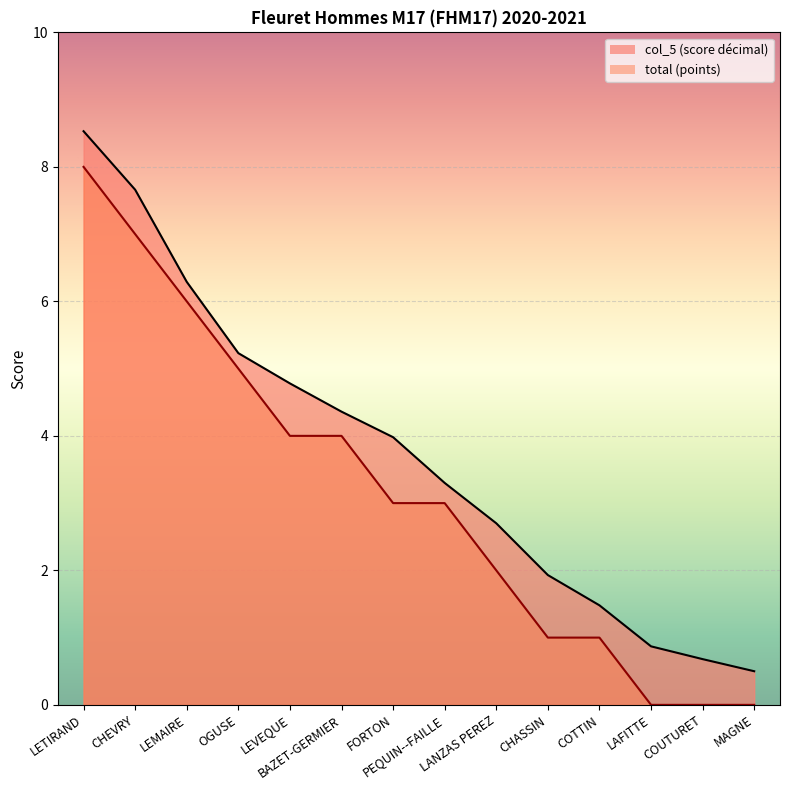

Which category has the highest value across all series?

LETIRAND